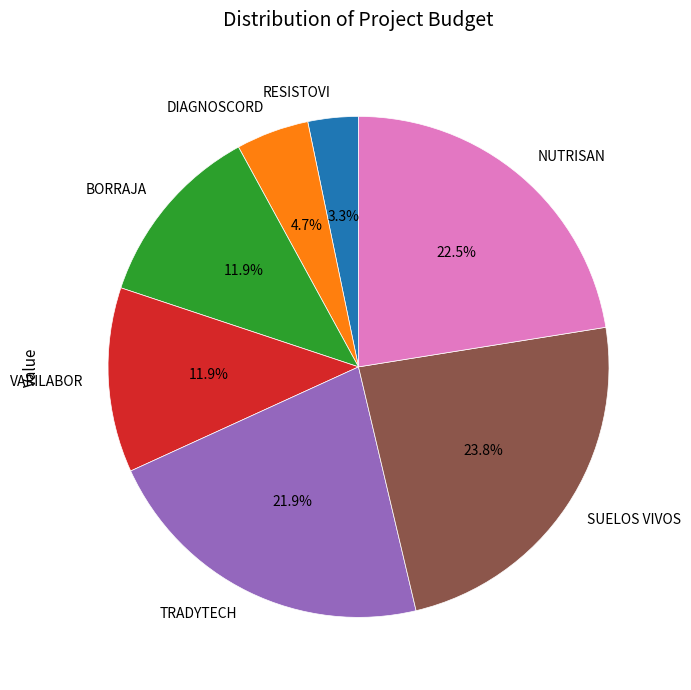

Is TRADYTECH the majority of the pie?

No